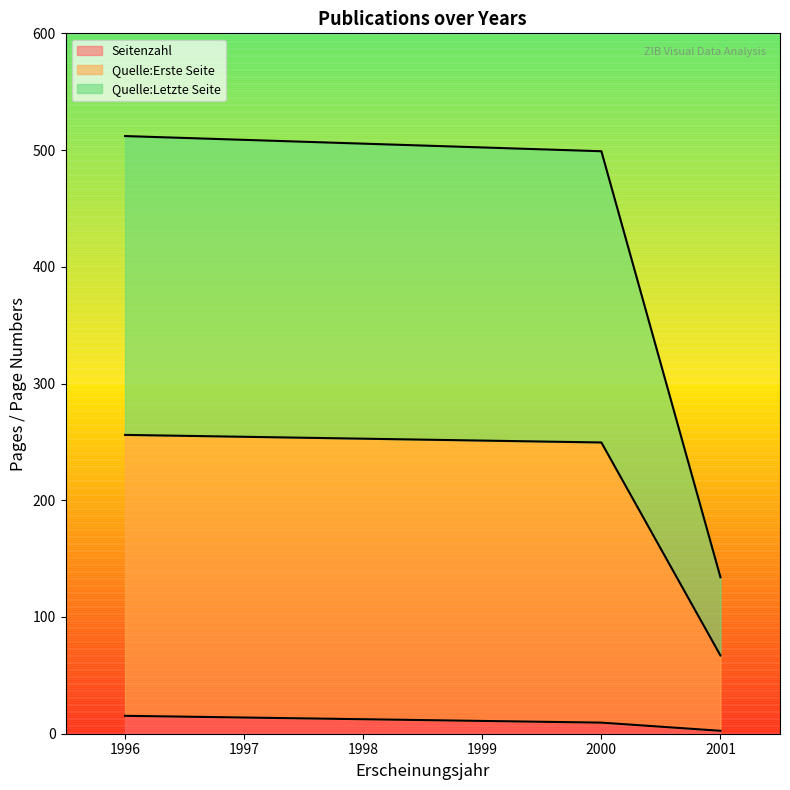

At 1996, list the series in order from largest to smallest.

Quelle:Letzte Seite, Quelle:Erste Seite, Seitenzahl